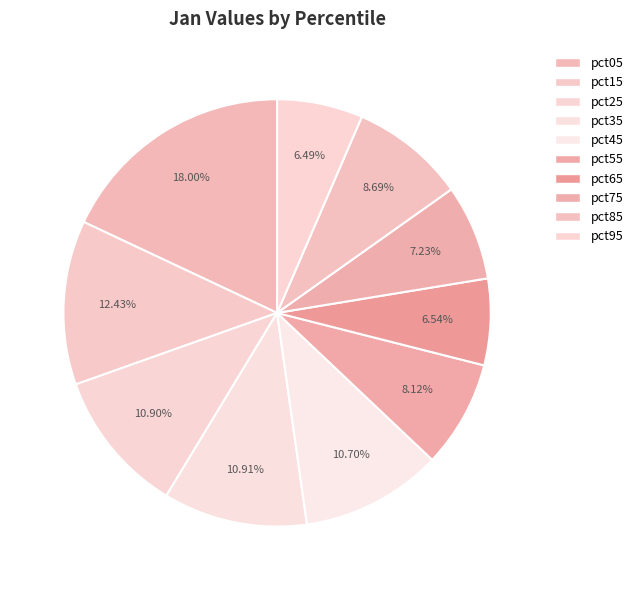

To the nearest percent, what portion does pct85 represent?

9%